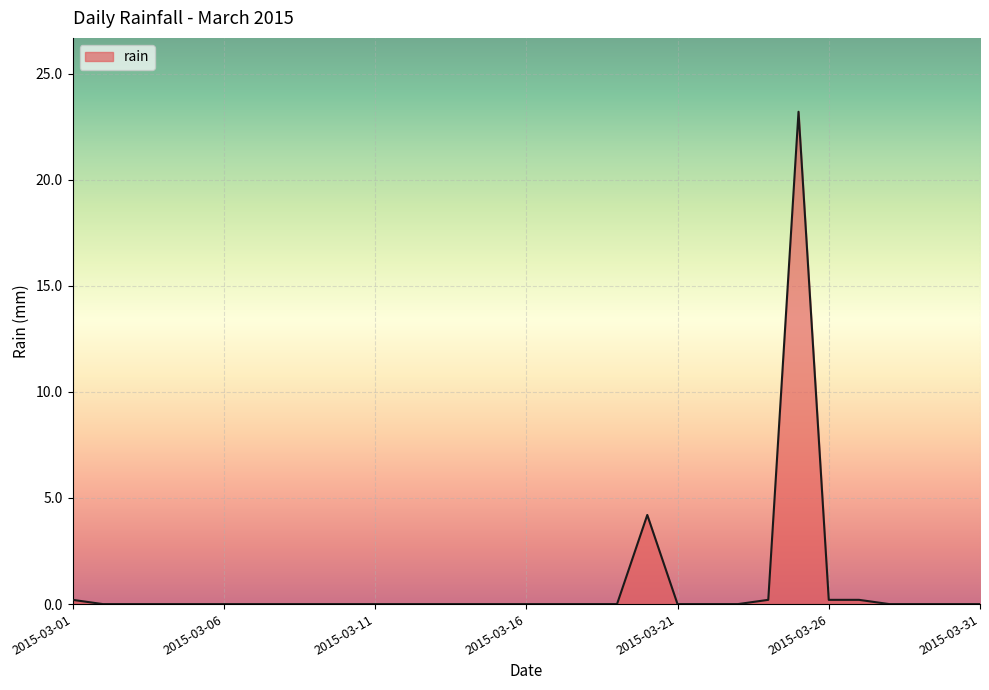

What is the greatest value displayed?

23.2